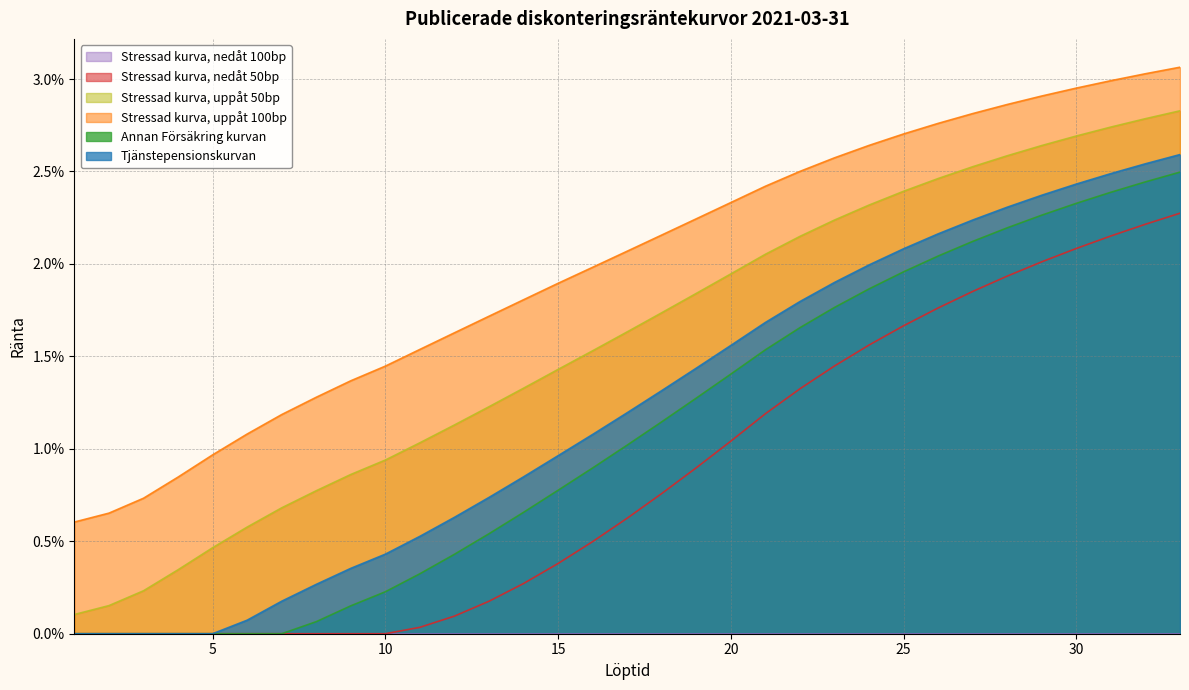

The value of Tjänstepensionskurvan at 21 is 0.0. True or false?

False